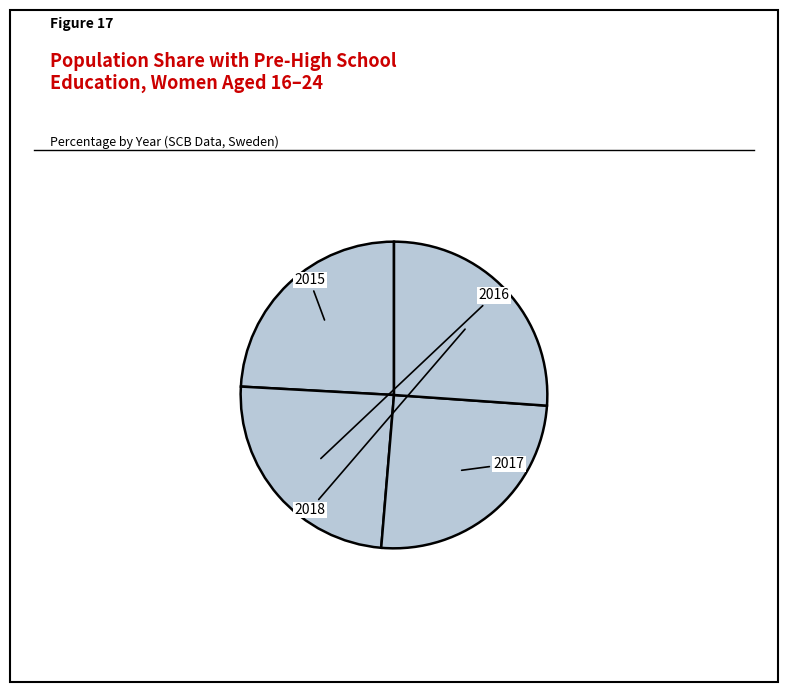

True or false: 2016 accounts for 25% of the total.

True